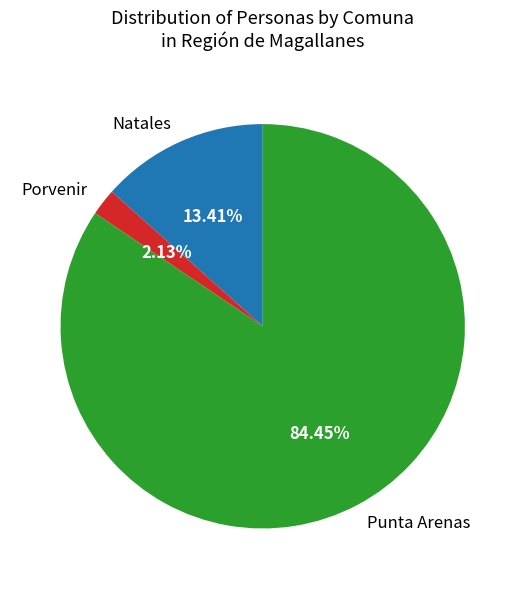

To the nearest percent, what is the difference between the largest and smallest slice percentages?

82%